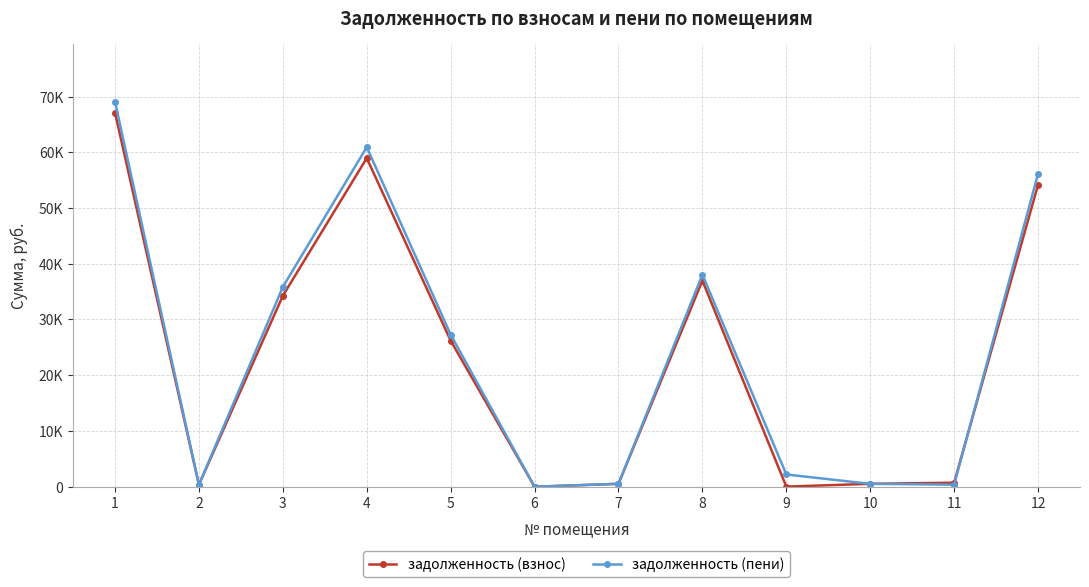

Which series has the largest total across all categories?

задолженность (пени)